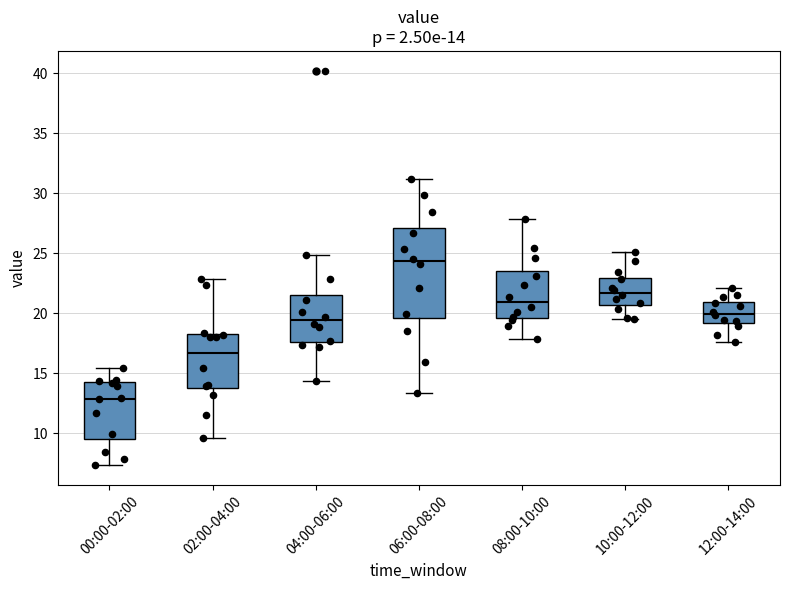

Which box's median line is the highest?

06:00-08:00